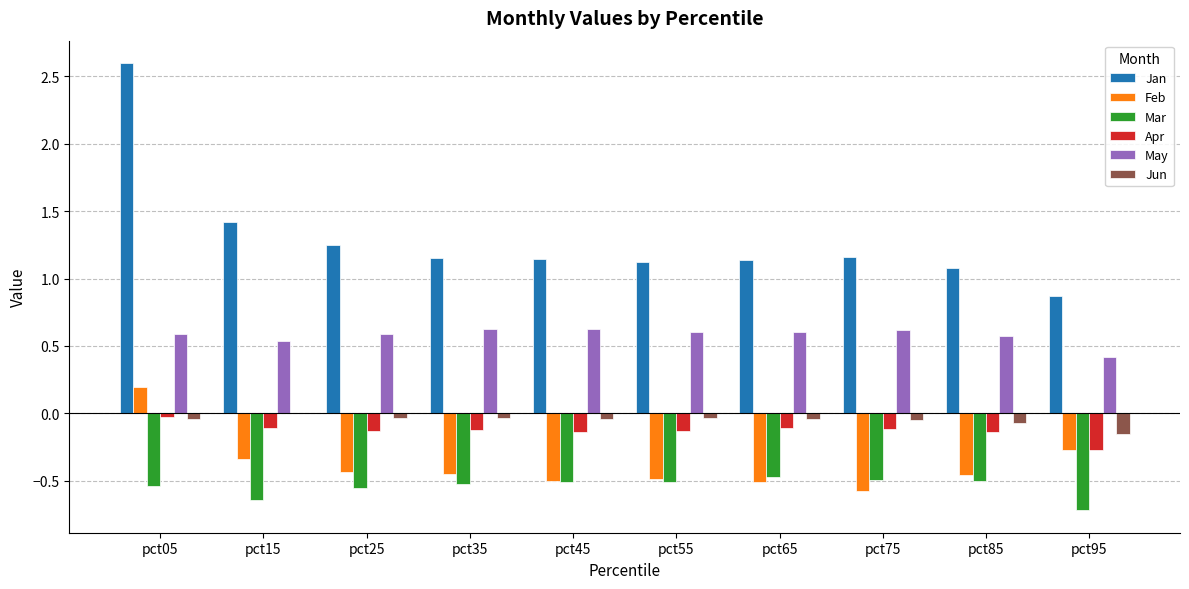

What are all the series names shown in the legend?

Jan, Feb, Mar, Apr, May, Jun